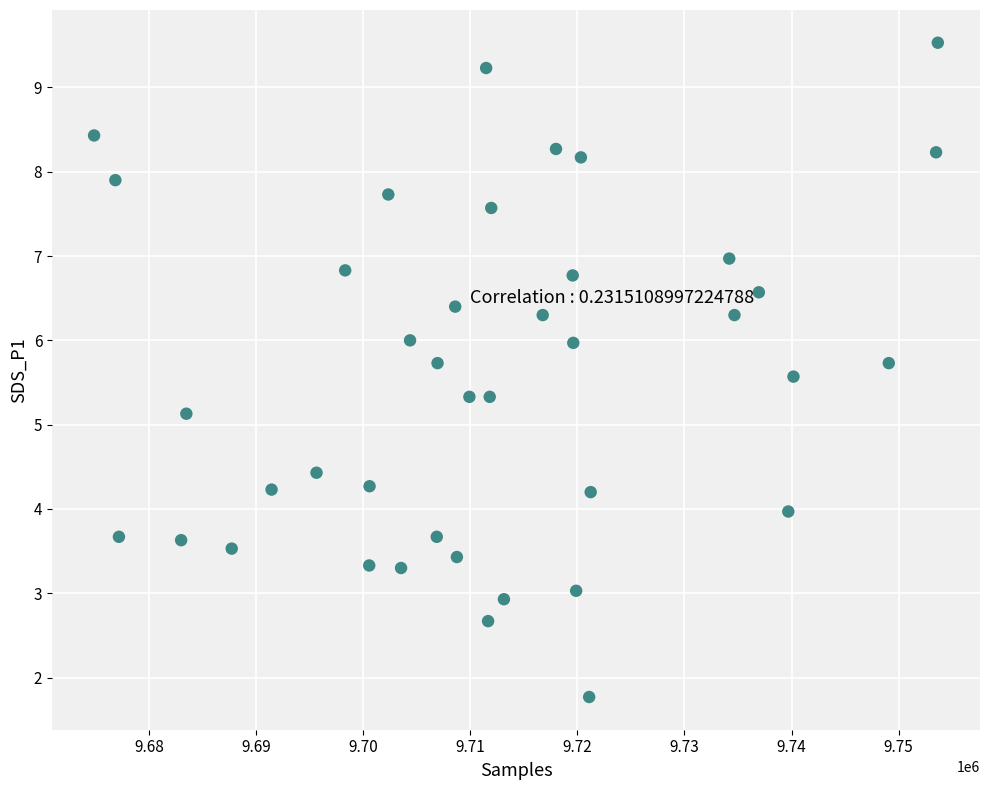

What Y value in the scatter plot is closest to 5?

5.1